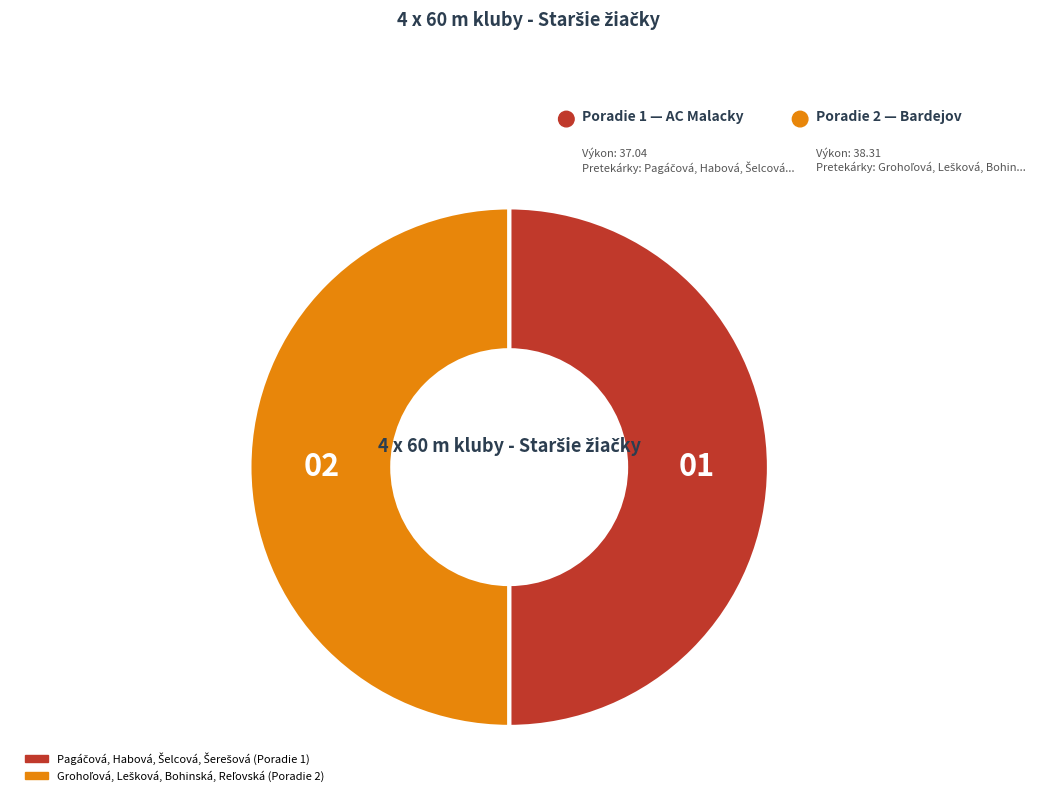

How many slices are in this pie chart?

2